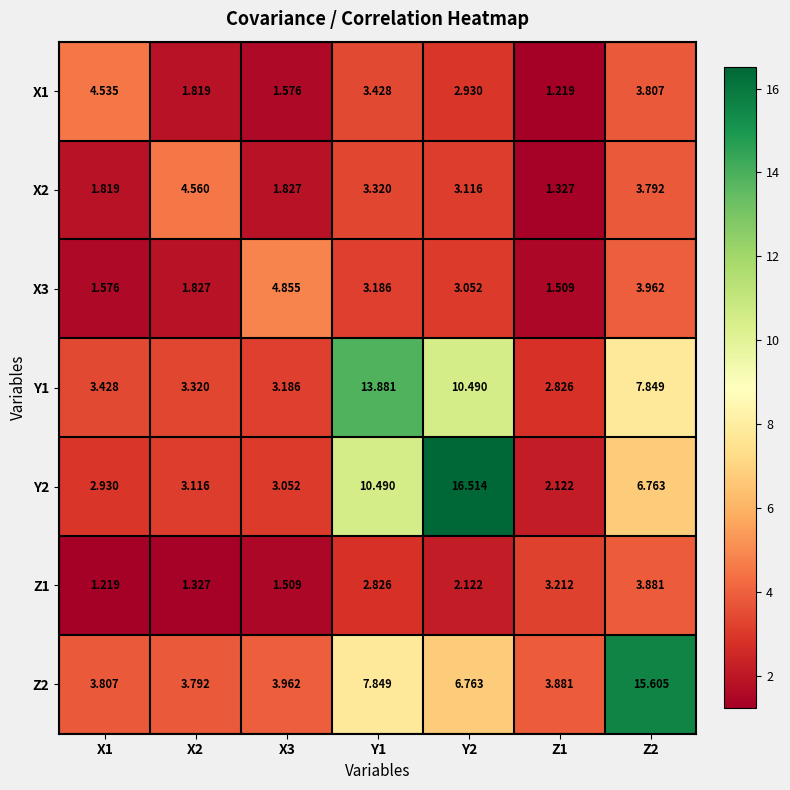

Is the value of Y1 at Y2 greater than the value of Z2 at Z2?

No